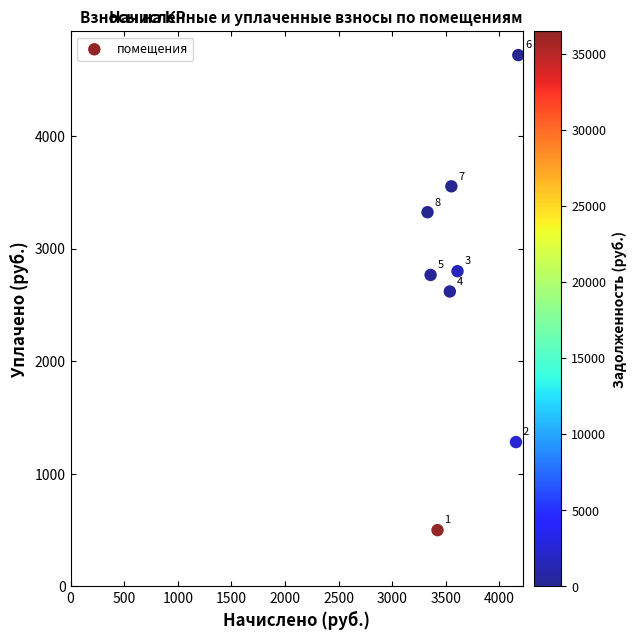

What Y value in the scatter plot is closest to 2609?

2619.8